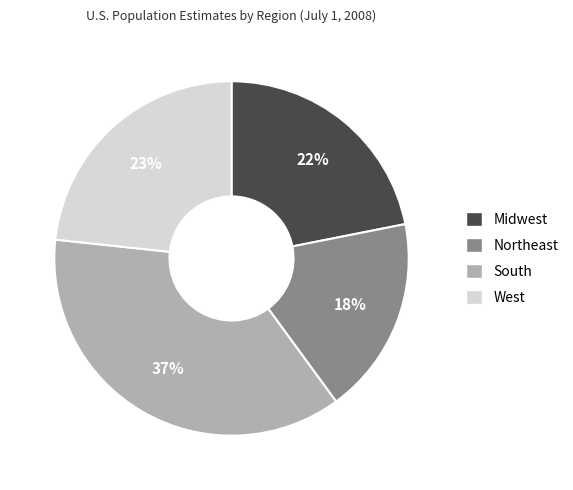

Which category has the smallest portion of the pie?

Northeast